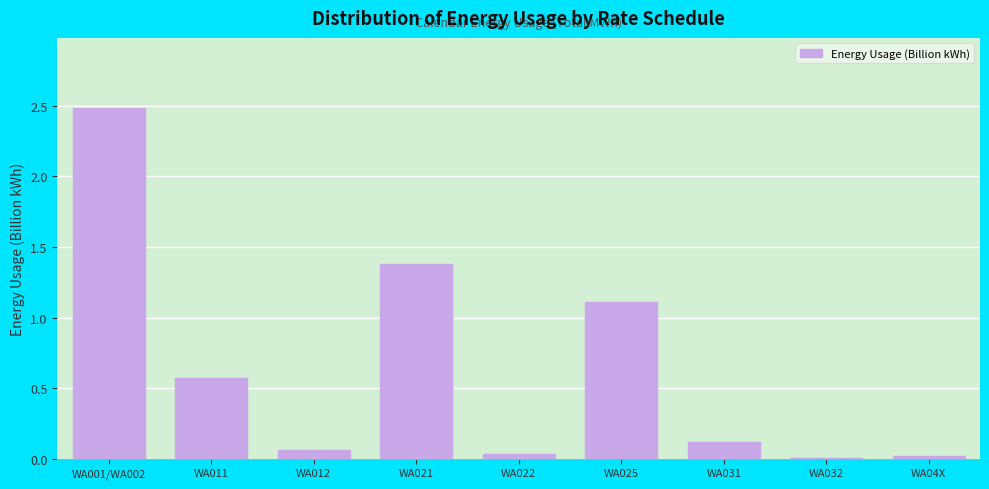

What is the approximate value at WA025?

1.1